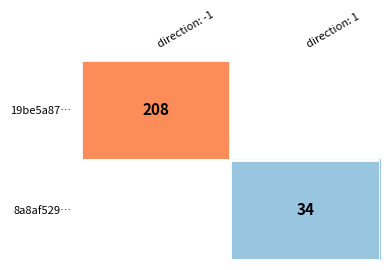

Which label corresponds to the largest value in the chart?

direction: -1